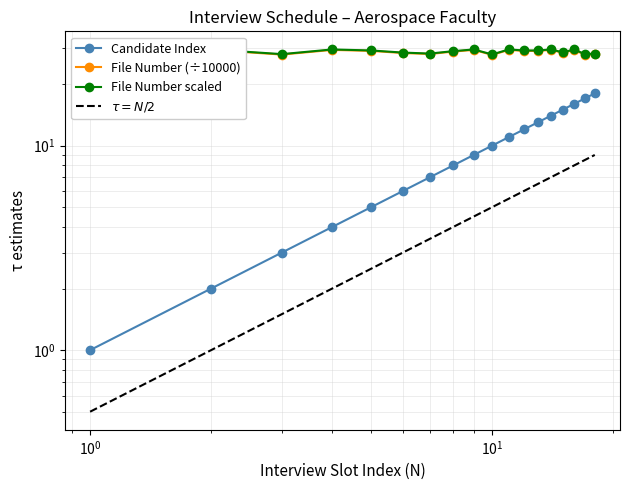

Is this an area chart (filled region under the line)?

No